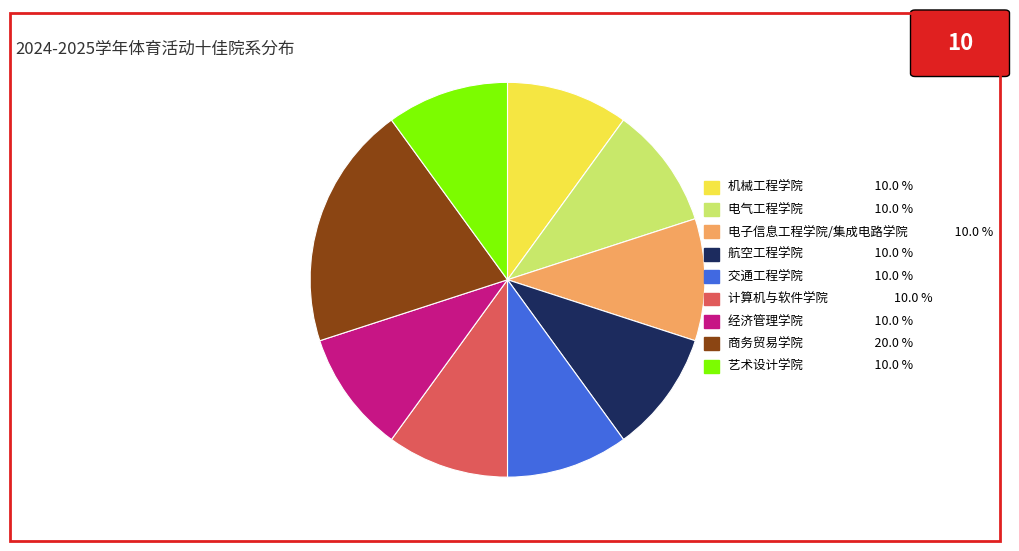

Is it true that 商务贸易学院 is 20% of the pie?

True